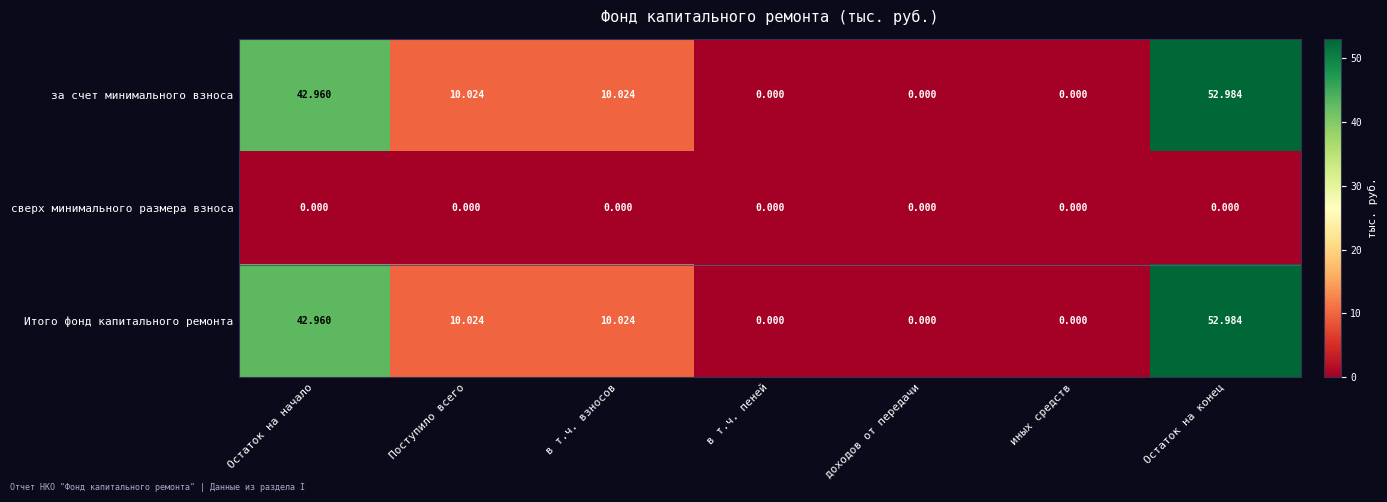

How many distinct data groups are displayed?

3